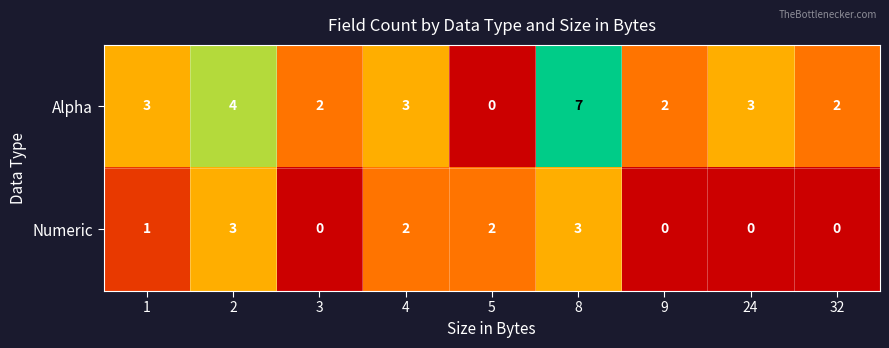

Rank the series by their maximum value, from highest to lowest.

Alpha, Numeric